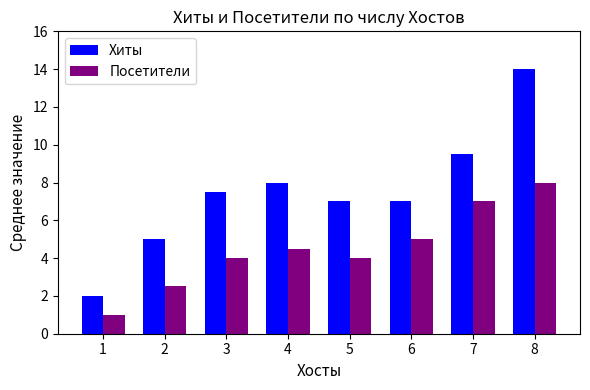

What is the difference between the highest and lowest values at 7?

2.5